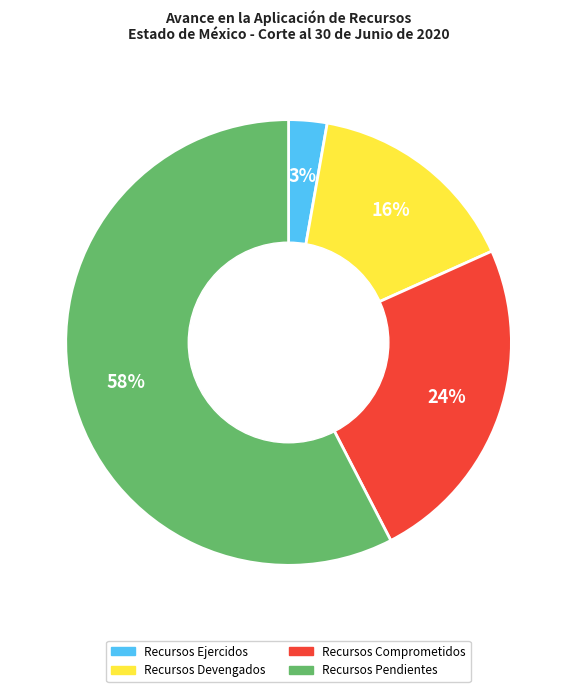

To the nearest percent, what is the average slice percentage?

25%